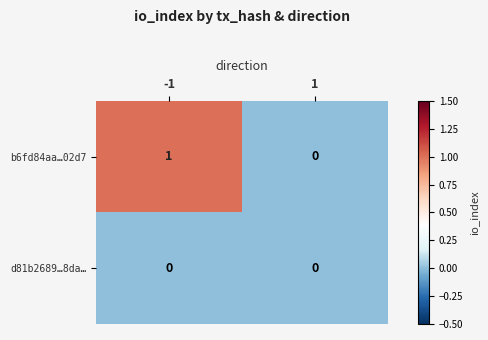

What is the maximum value shown in the chart?

1